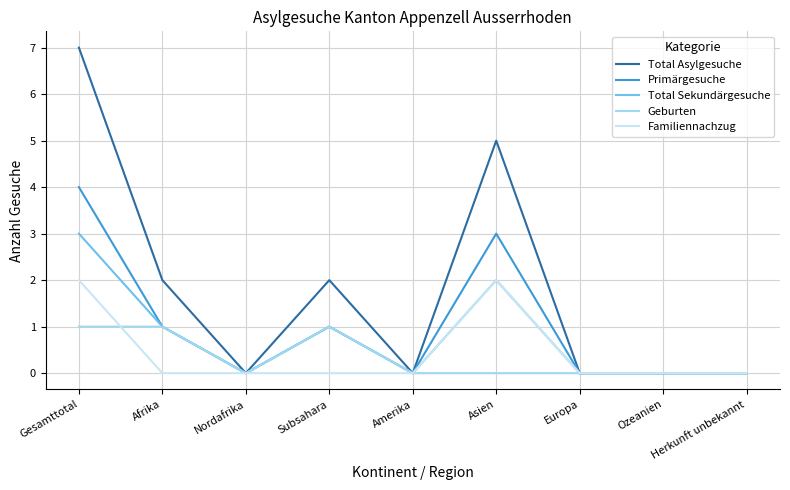

Is it true that Total Asylgesuche equals 4 at Amerika?

False